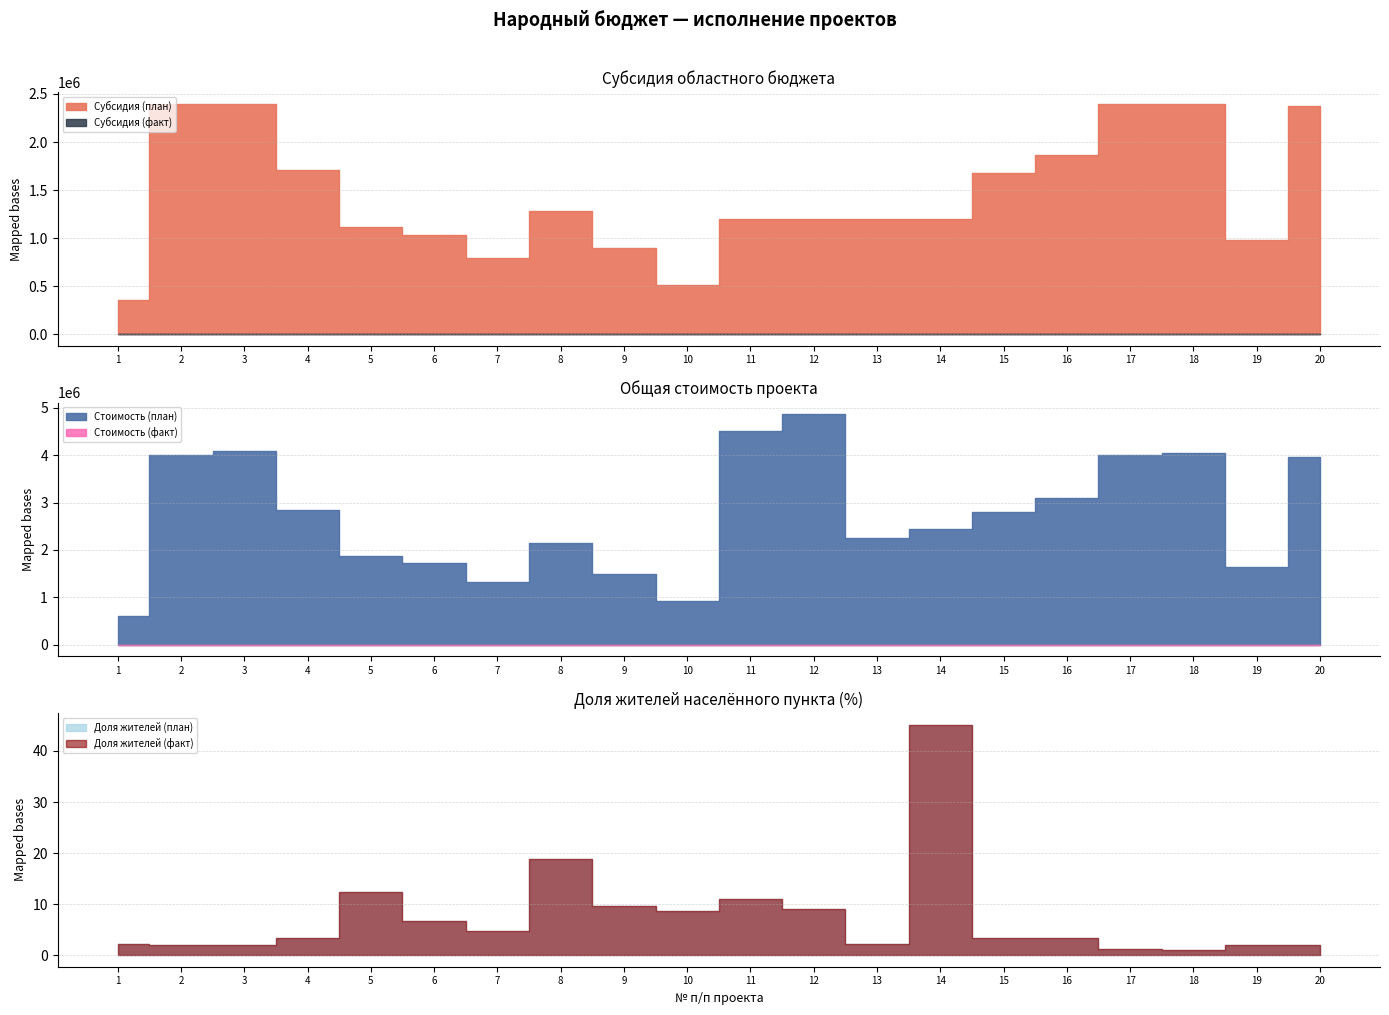

What is the difference between the second highest and minimum values in the Стоимость (план) series?

3914680.0